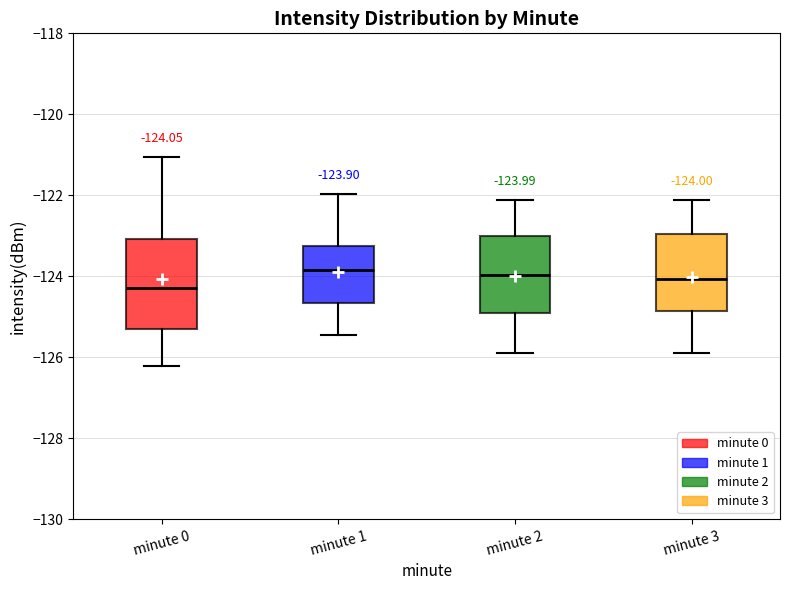

Which box has the lowest median line?

minute 0